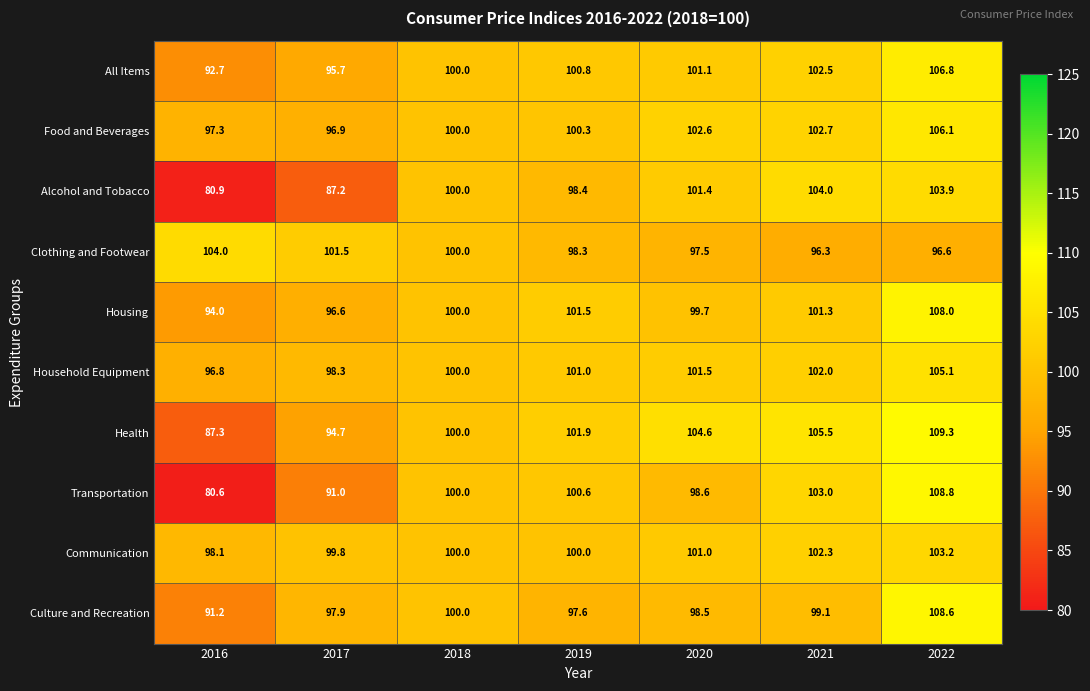

At which category is the sum across all series the highest?

2022